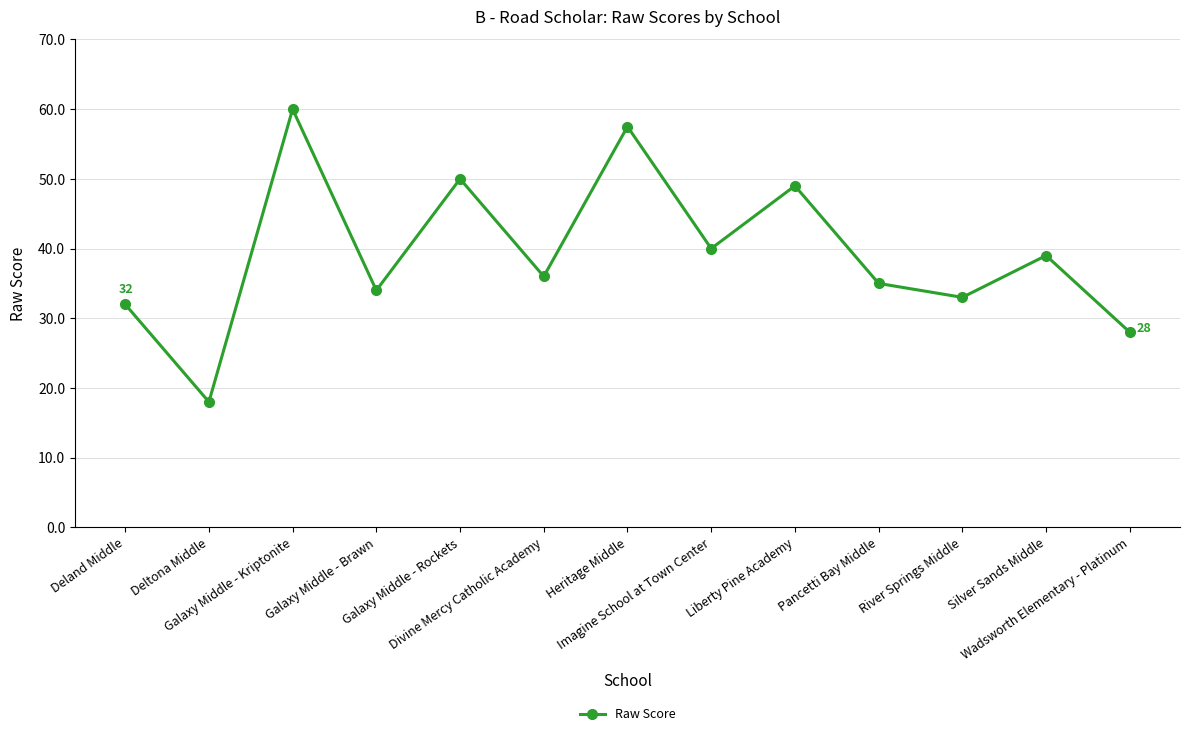

What is the label of the 8th point from the left?

Imagine School at Town Center